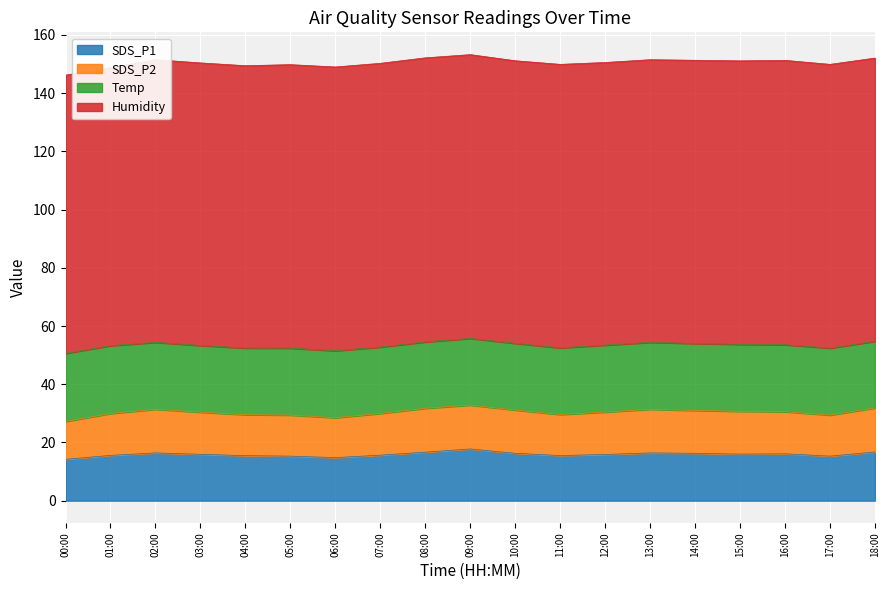

In Humidity, how many points are higher than both neighbors (excluding endpoints)?

3